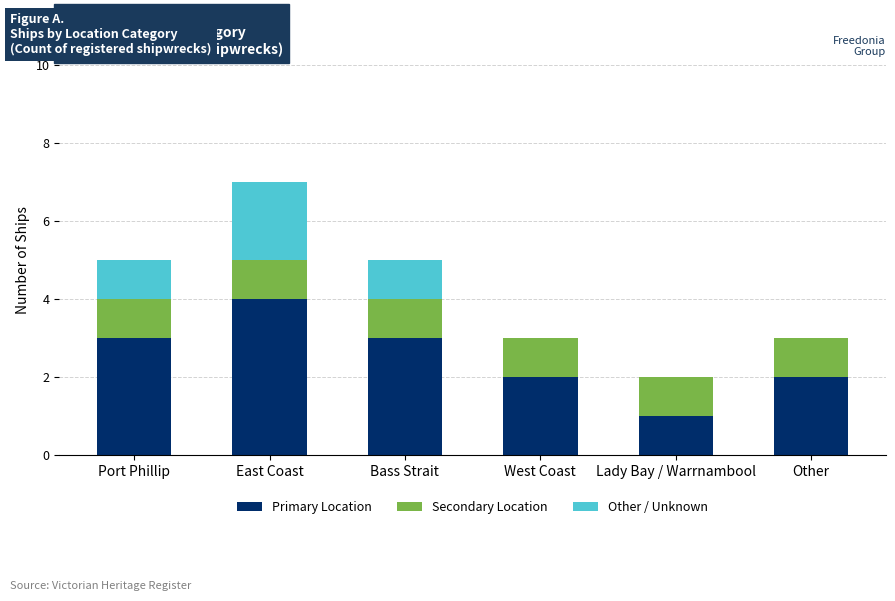

At which label does Primary Location reach its peak?

East Coast